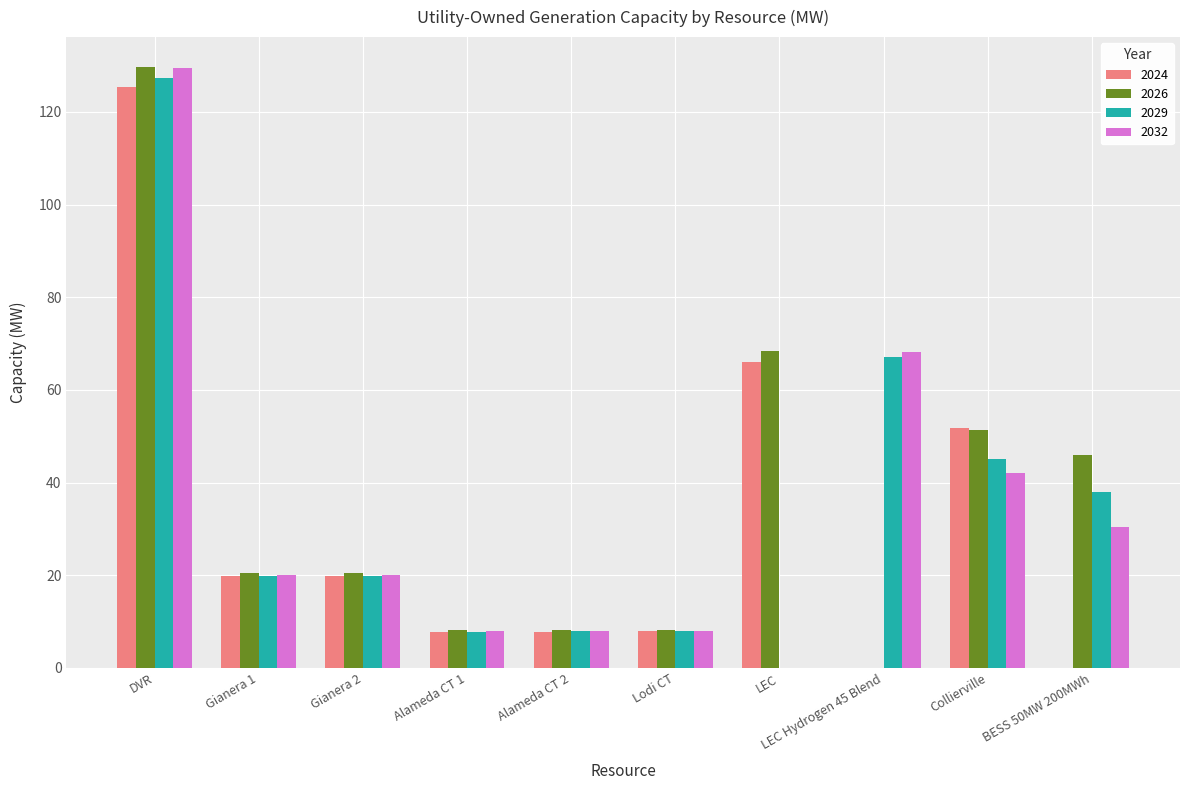

How many categories are shown in the chart?

10